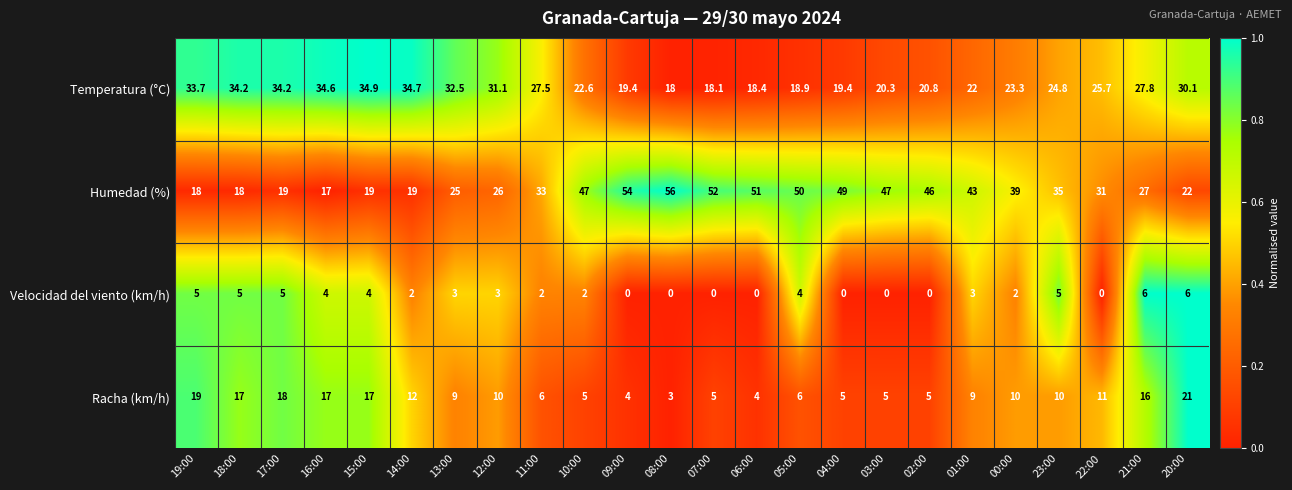

At how many categories does at least one series exceed 0?

24